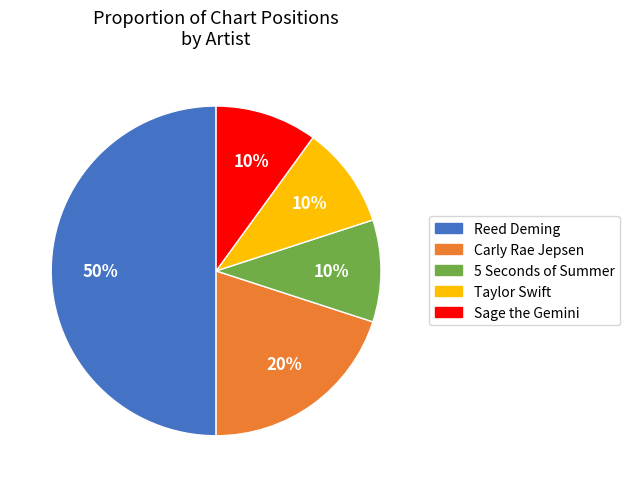

Does Carly Rae Jepsen represent more than half of the total?

No